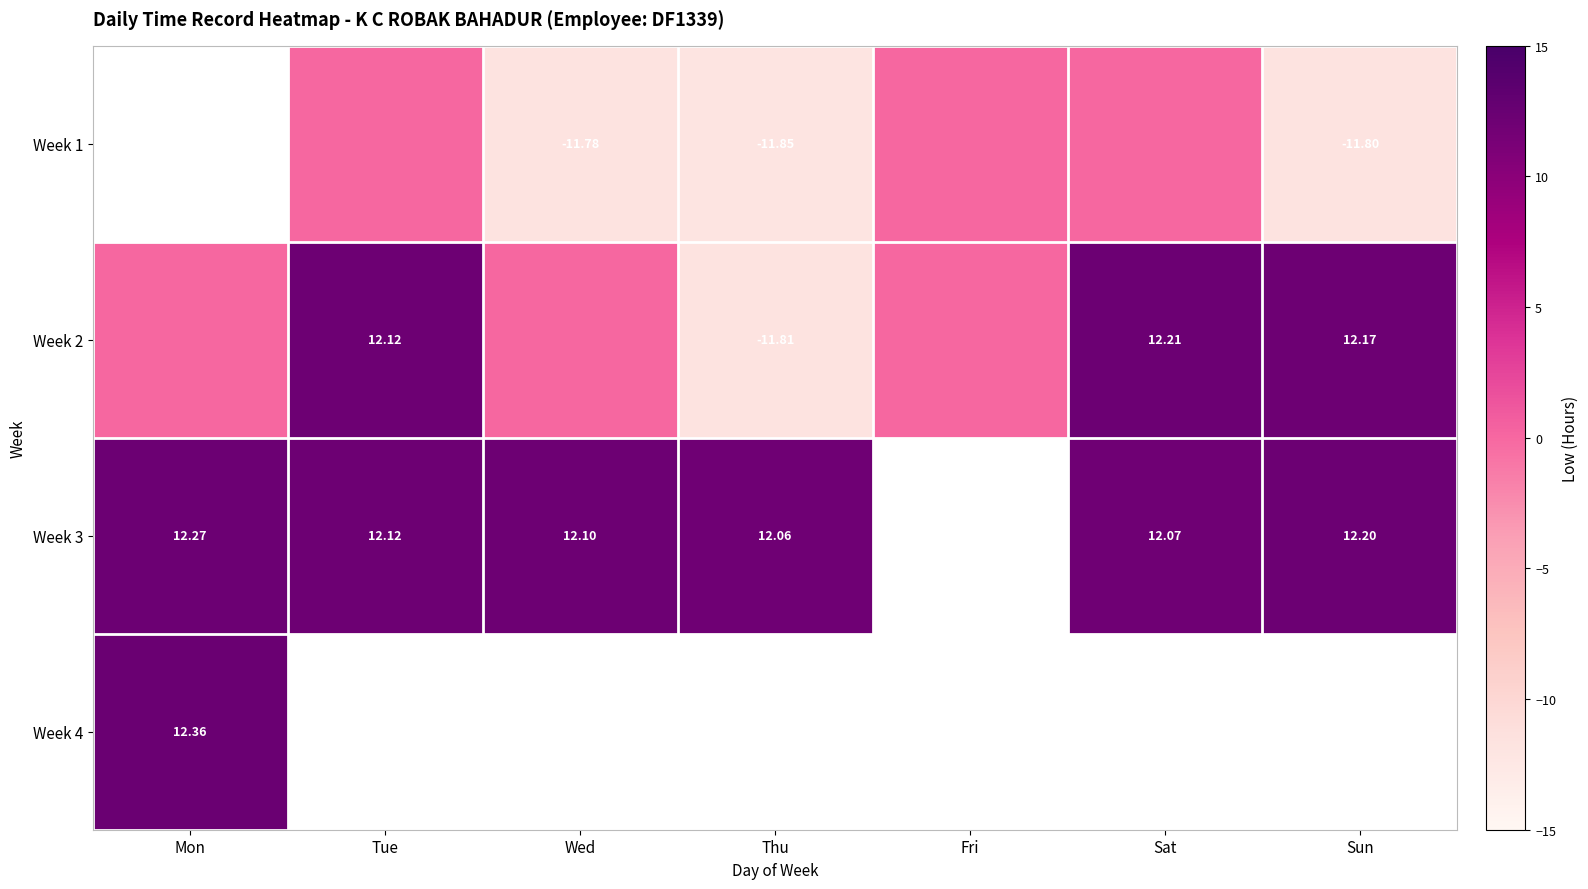

Which category has the lowest value in the Week 2 series?

Thu